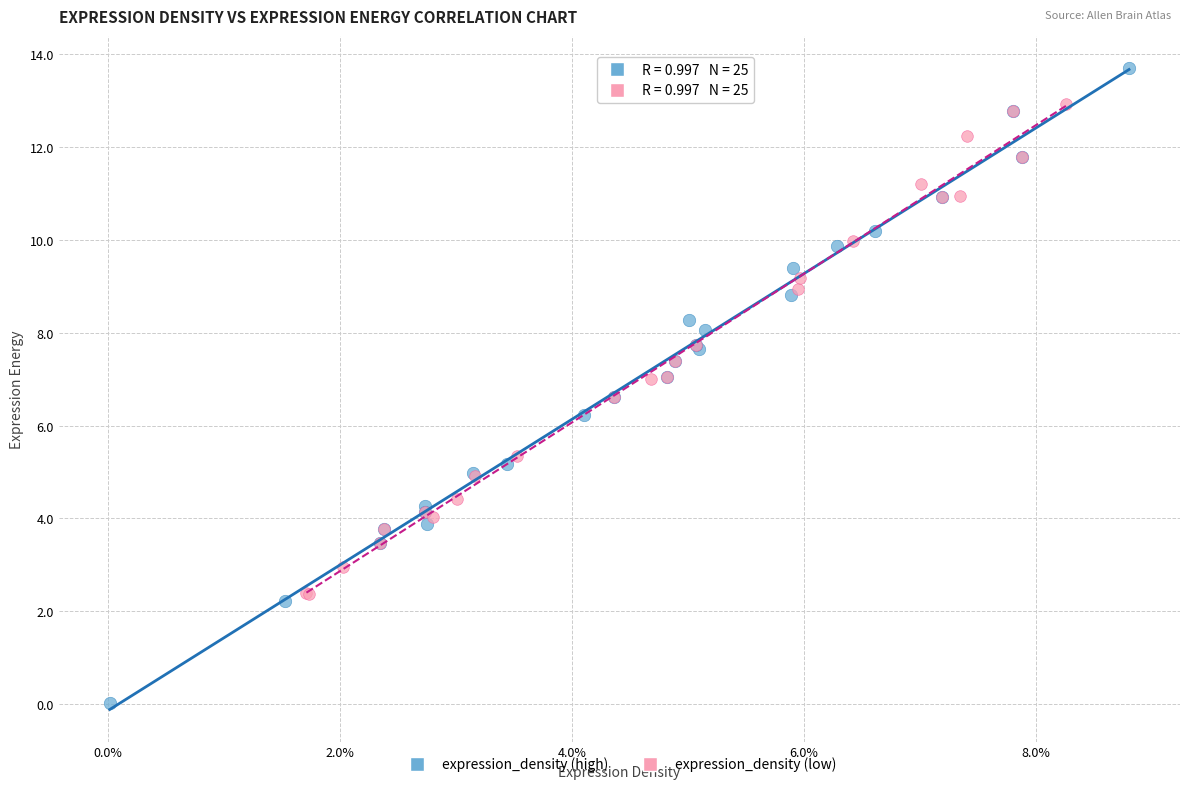

Which series contains the highest Y value?

expression_density (high)